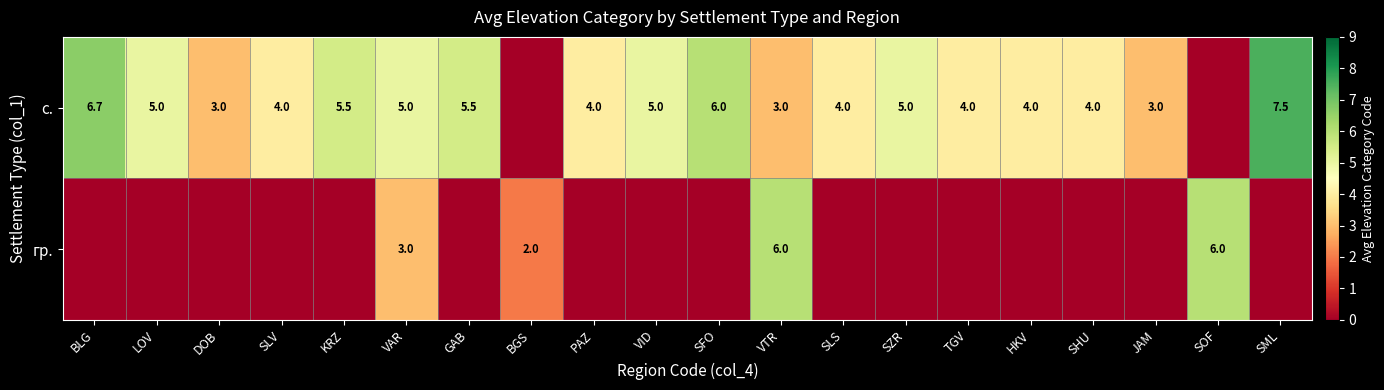

True or false: с. has a value of 5.0 at VAR.

True